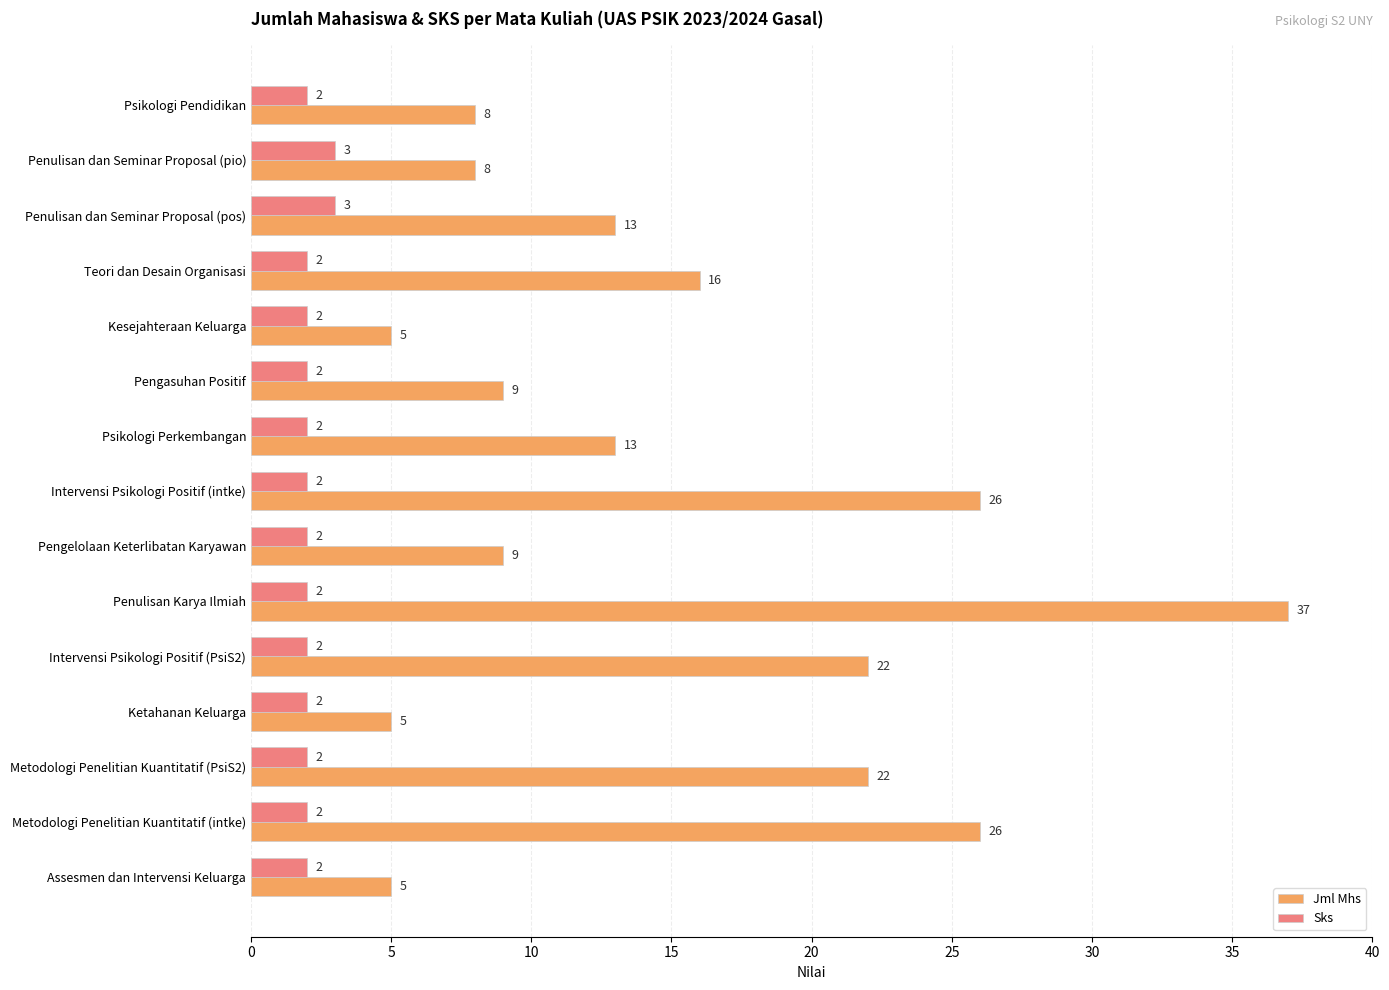

At which category is the sum across all series the highest?

Penulisan Karya Ilmiah